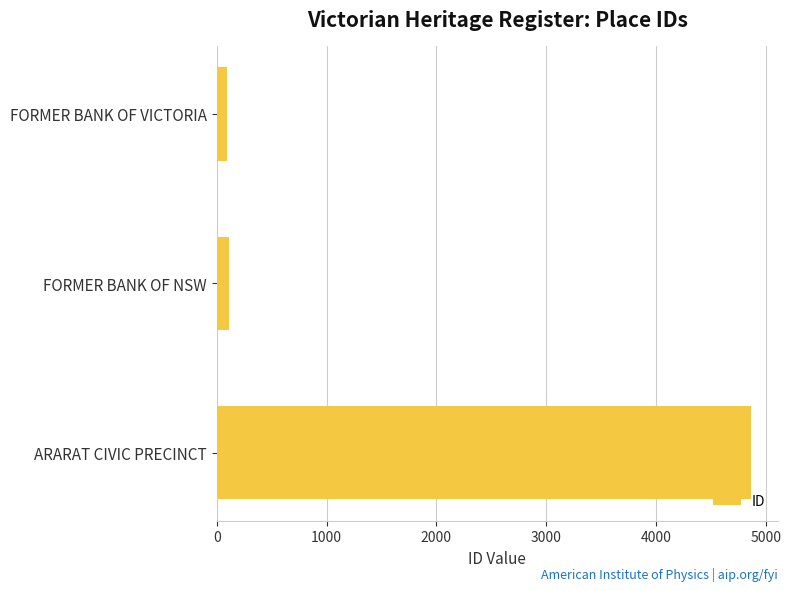

At which label is the value closest to 2482?

FORMER BANK OF NSW